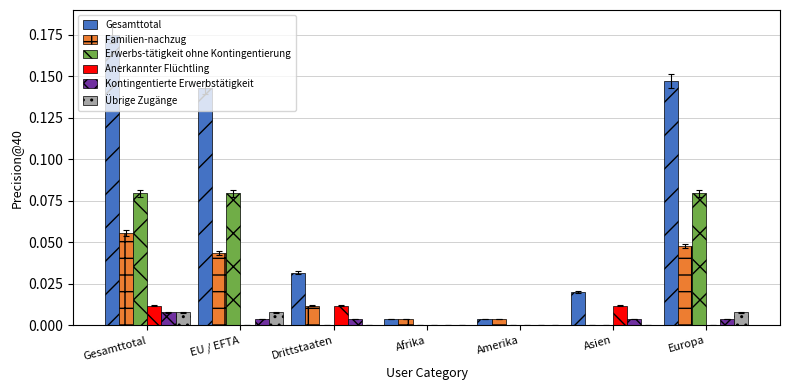

What is the total value across all series at Europa?

0.3